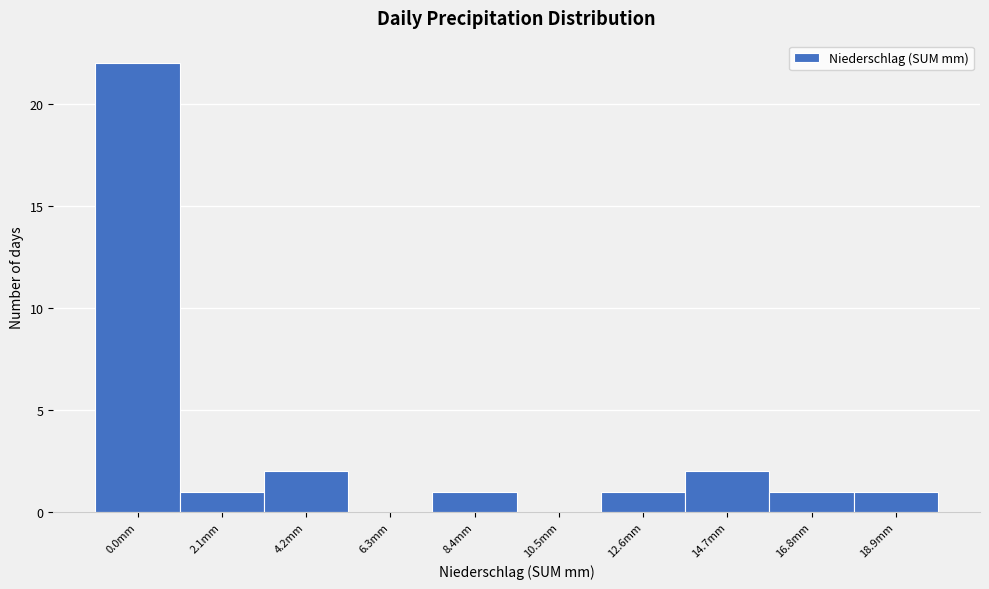

Reading left to right, what are all the values shown in this chart?

0.0mm=22	2.1mm=1	4.2mm=2	6.3mm=0	8.4mm=1	10.5mm=0	12.6mm=1	14.7mm=2	16.8mm=1	18.9mm=1